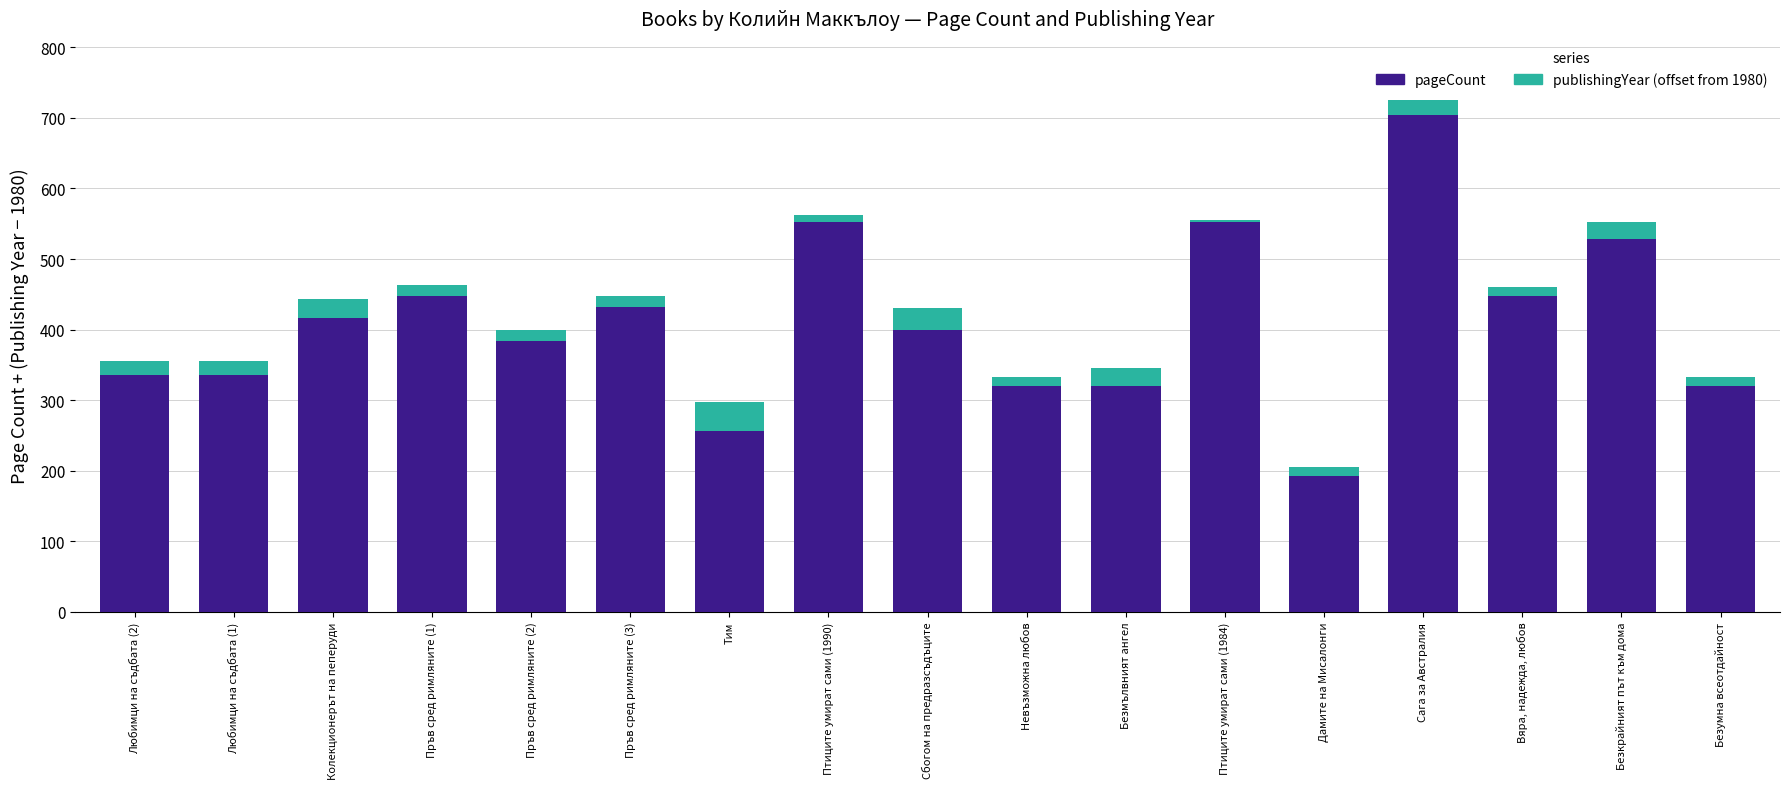

At which category is the sum across all series the highest?

Сага за Австралия